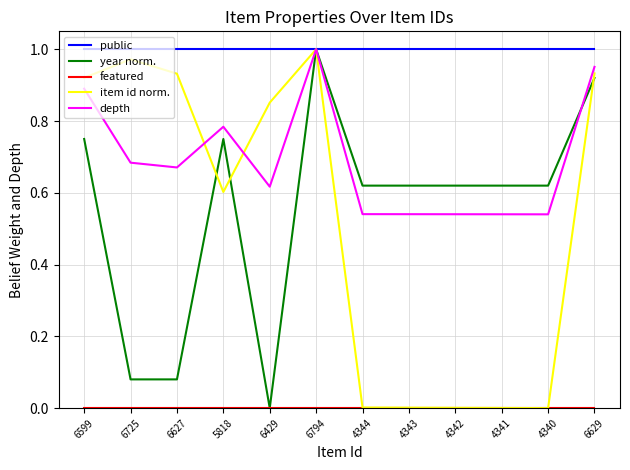

At which category is the sum across all series the highest?

6794